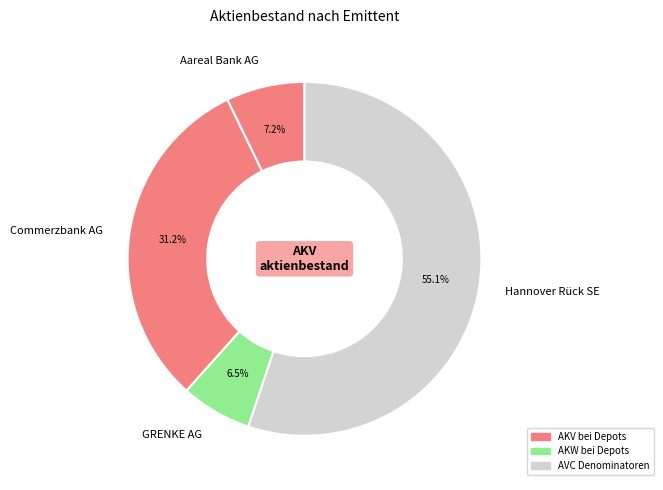

Which has a higher value, Commerzbank AG or Hannover Rück SE?

Hannover Rück SE